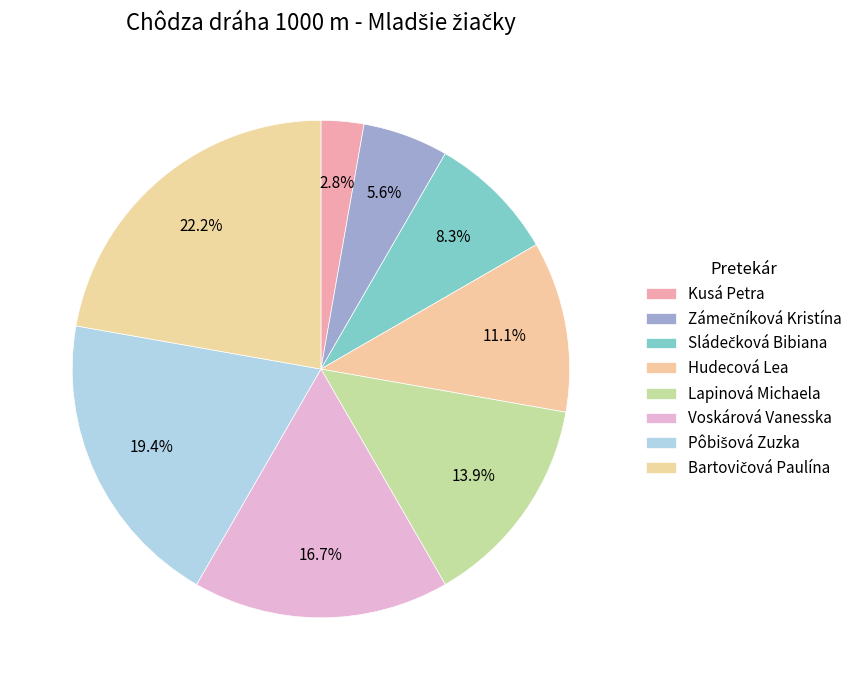

Which has a higher value, Hudecová Lea or Bartovičová Paulína?

Bartovičová Paulína